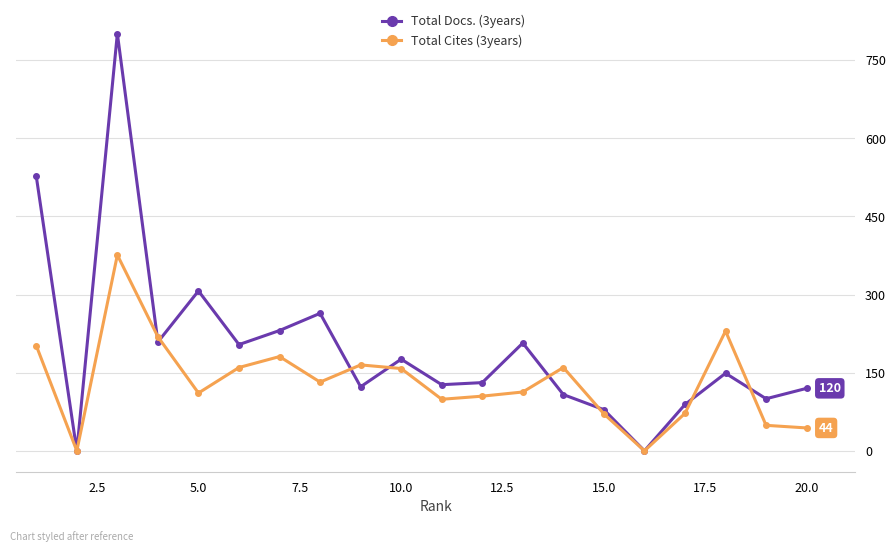

What is the value of the Total Docs. (3years) point at the 8th from the left?

264